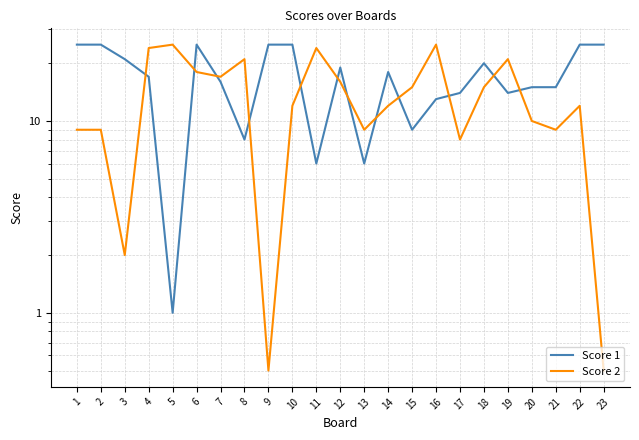

Which series has the largest range (max minus min)?

Score 2